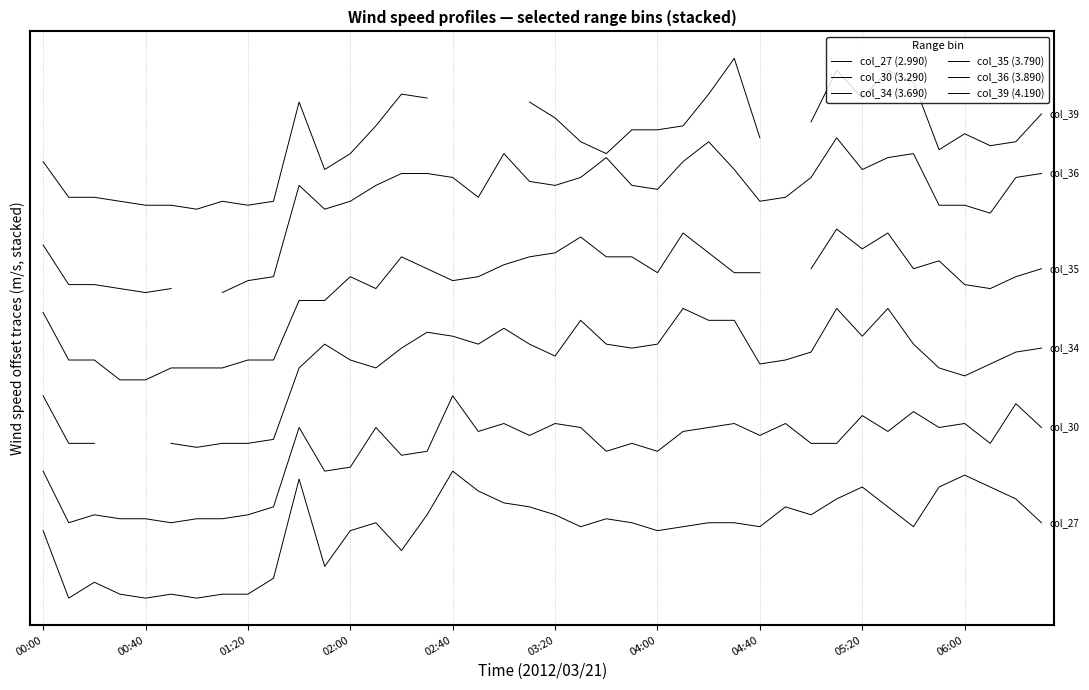

What is the difference between the col_30 (3.290) values at 20 and 11?

1.2